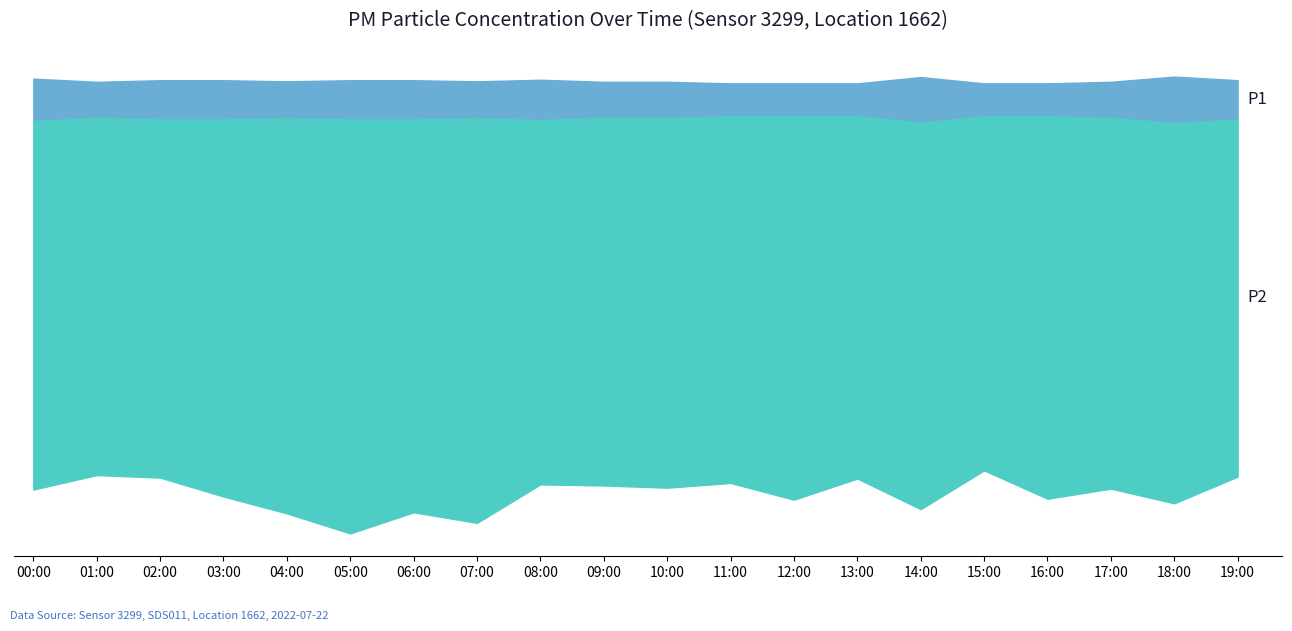

True or false: P1 has more than 1 points higher than both neighbors.

True